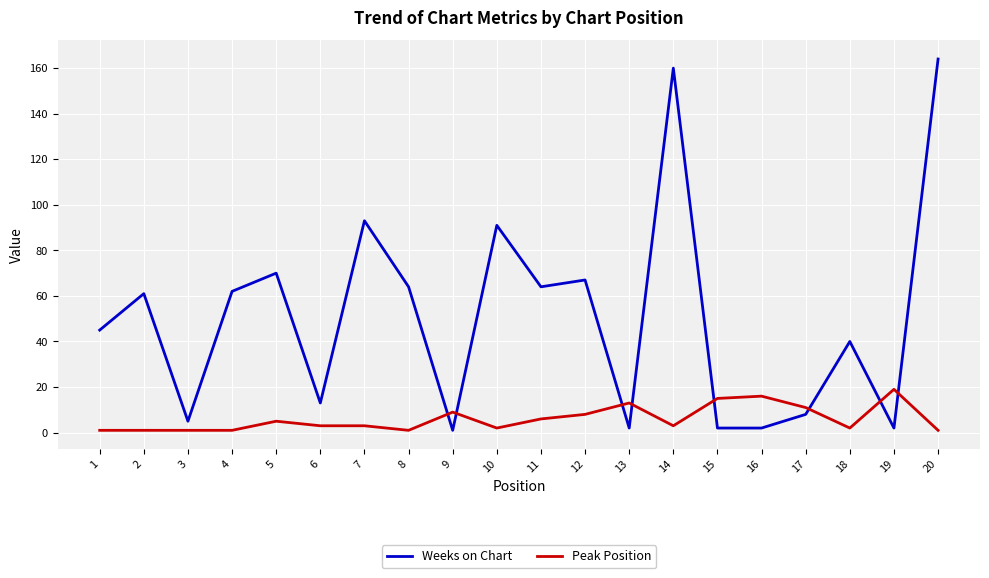

True or false: Weeks on Chart has more than 2 points higher than both neighbors.

True